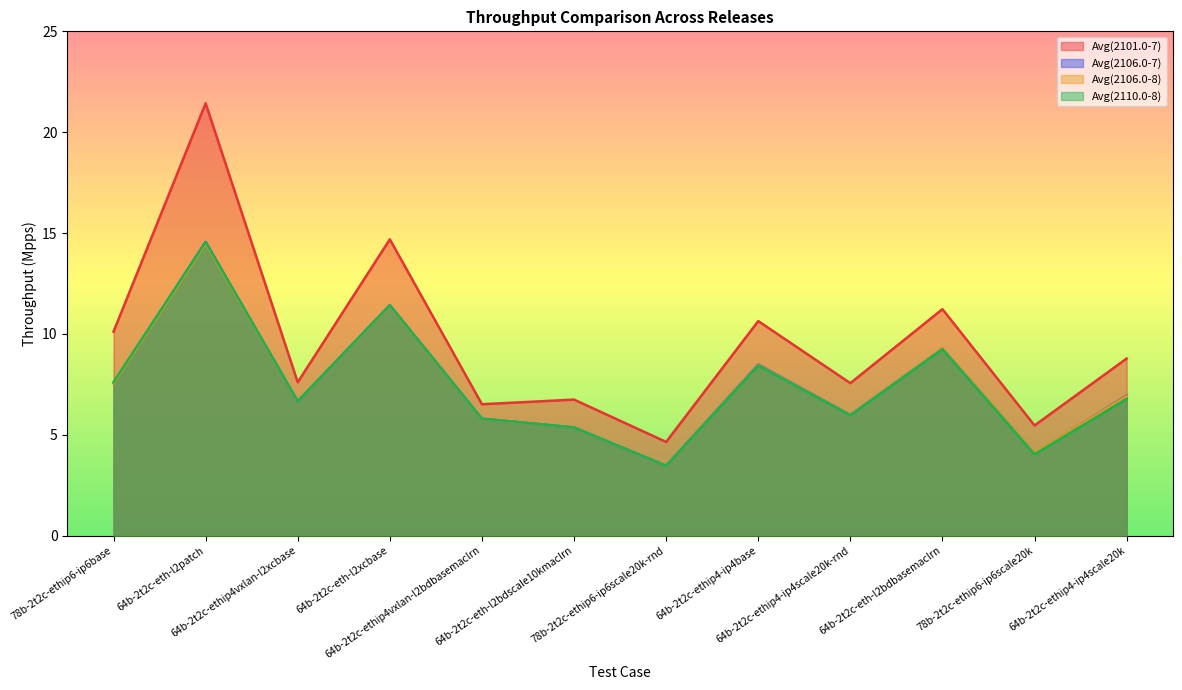

In Avg(2110.0-8), how many points are lower than both neighbors (excluding endpoints)?

4